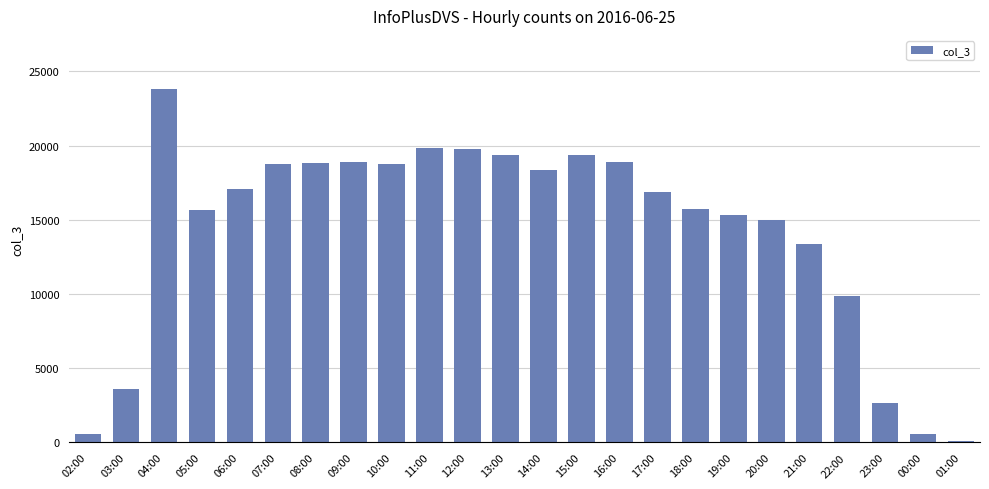

Is it true that the value at 14:00 is 18365?

True